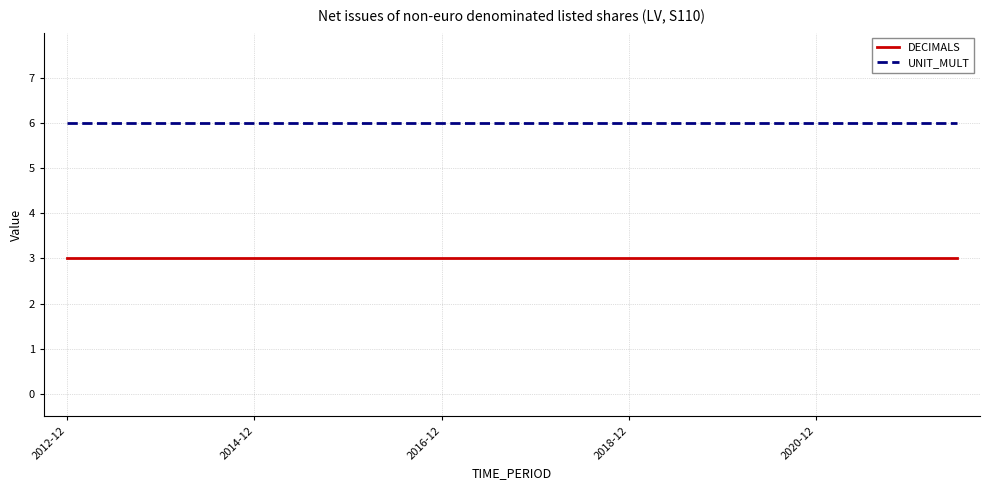

True or false: DECIMALS and UNIT_MULT intersect in this chart.

False